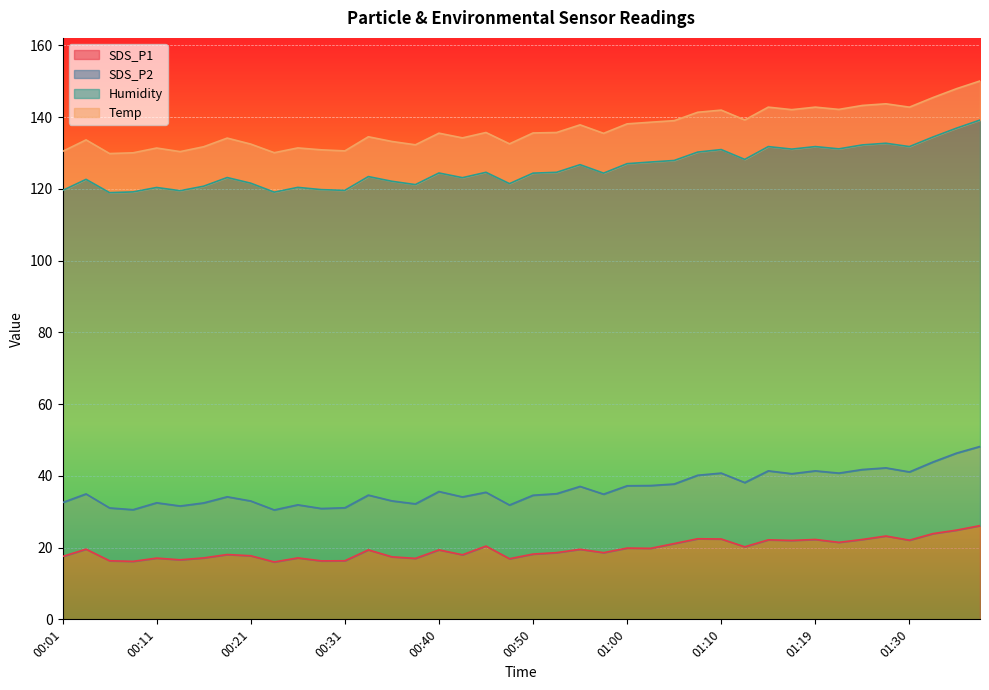

What is the total value across all series at 01:10?

142.0